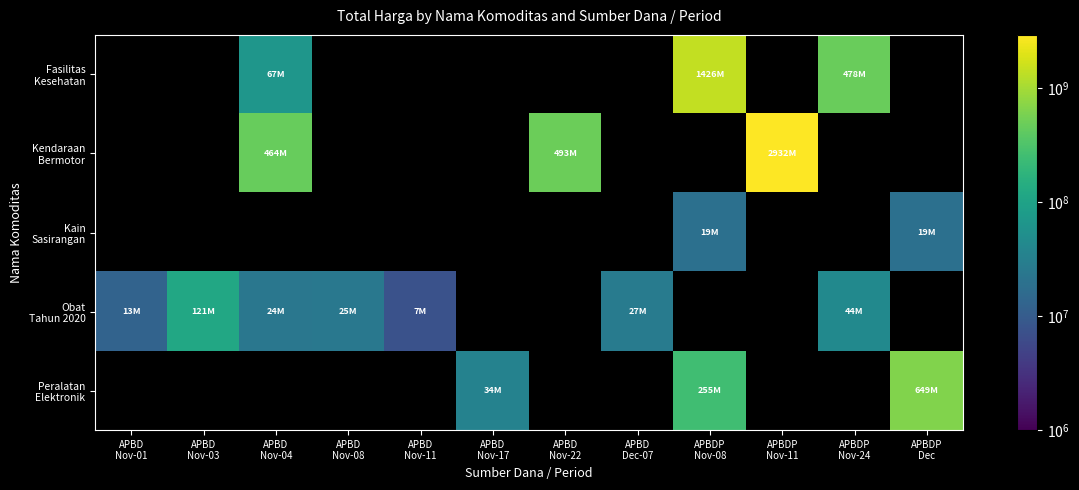

Is the value of Kain Sasirangan at APBDP Nov-11 greater than the value of Kendaraan Bermotor at APBD Nov-22?

No